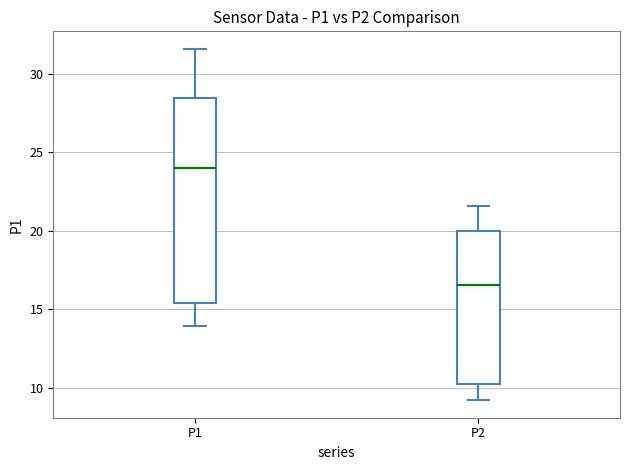

Reading left to right, transcribe this box plot: for each box, give where its median line is, the range the box spans, and where its two whiskers end, as read against the y-axis. The values are not printed on the chart, so give them approximately, as read against the axis.

P1: median 24.0, box 15.5 to 28.5, whiskers 14.0 to 31.5
P2: median 16.5, box 10.5 to 20.0, whiskers 9.0 to 21.5